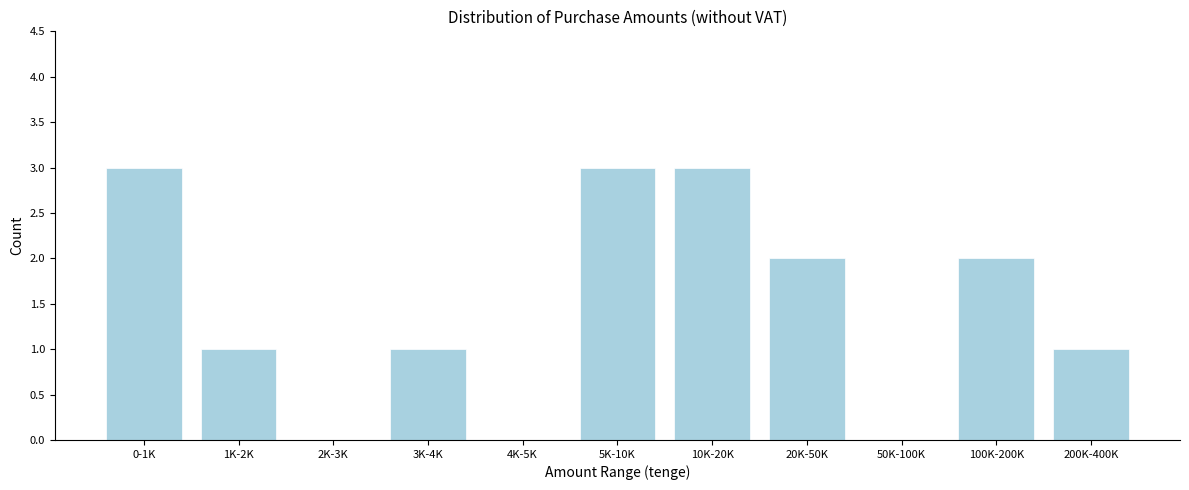

Reading left to right, extract all data points from this chart.

0-1K=3	1K-2K=1	2K-3K=0	3K-4K=1	4K-5K=0	5K-10K=3	10K-20K=3	20K-50K=2	50K-100K=0	100K-200K=2	200K-400K=1